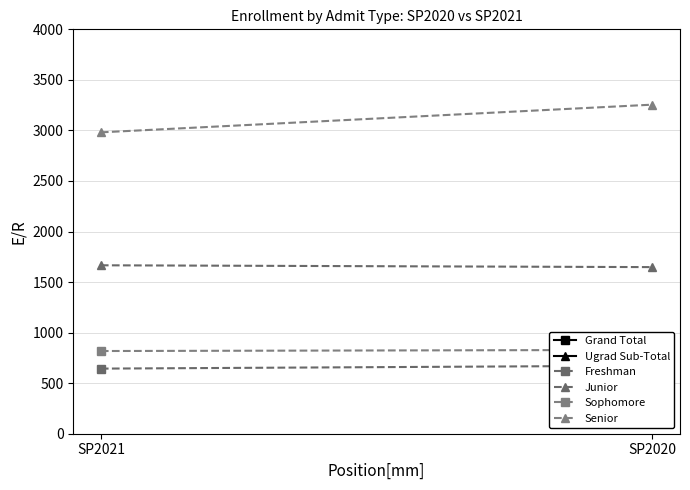

Which series changed the most between SP2021 and SP2020?

Grand Total